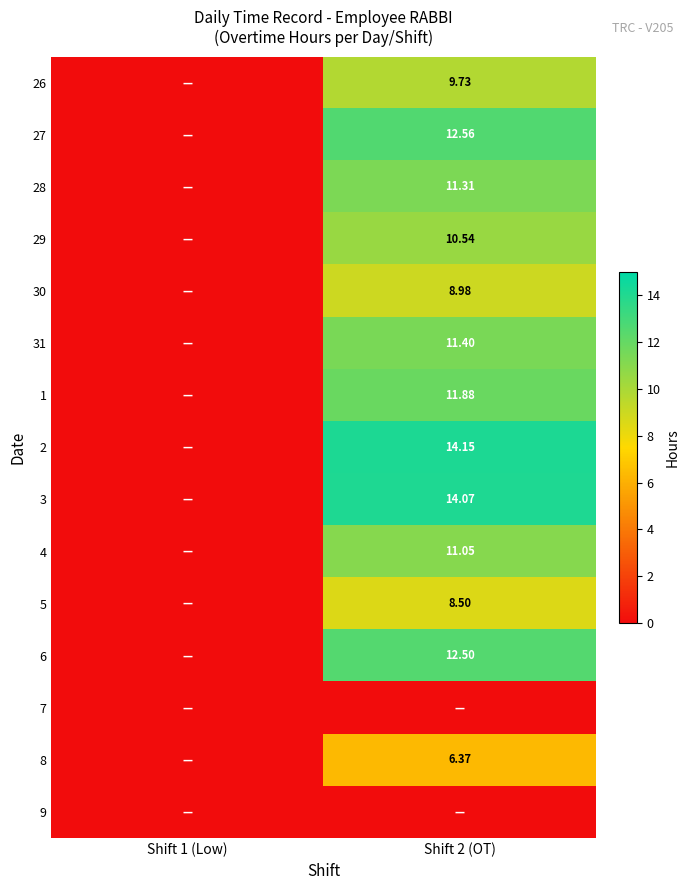

Between Shift 2 (OT) and Shift 1 (Low), which is larger?

Shift 2 (OT)